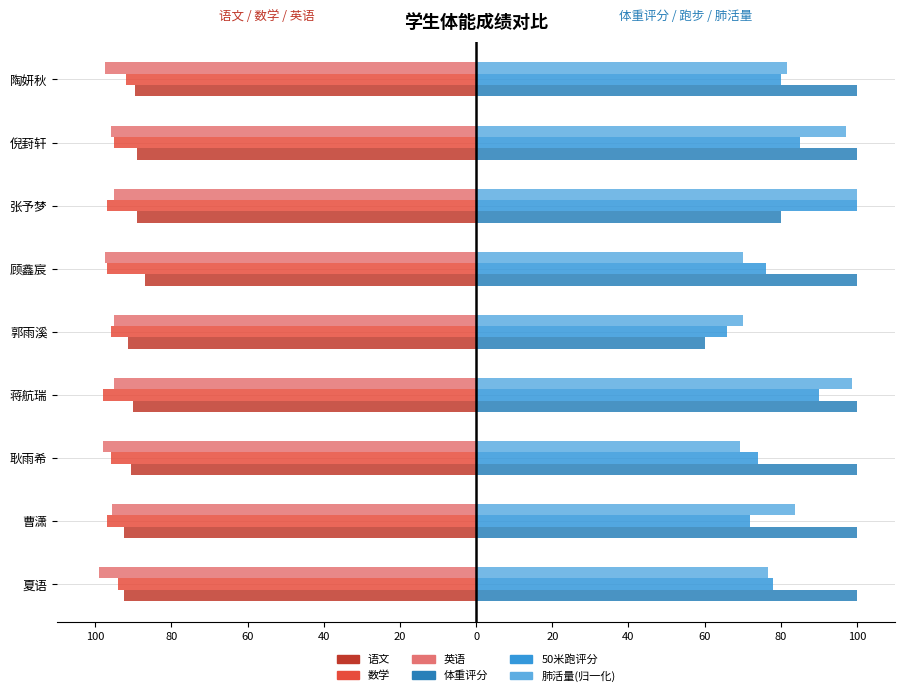

What are all the series names shown in the legend?

语文, 数学, 英语, 体重评分, 50米跑评分, 肺活量(归一化)